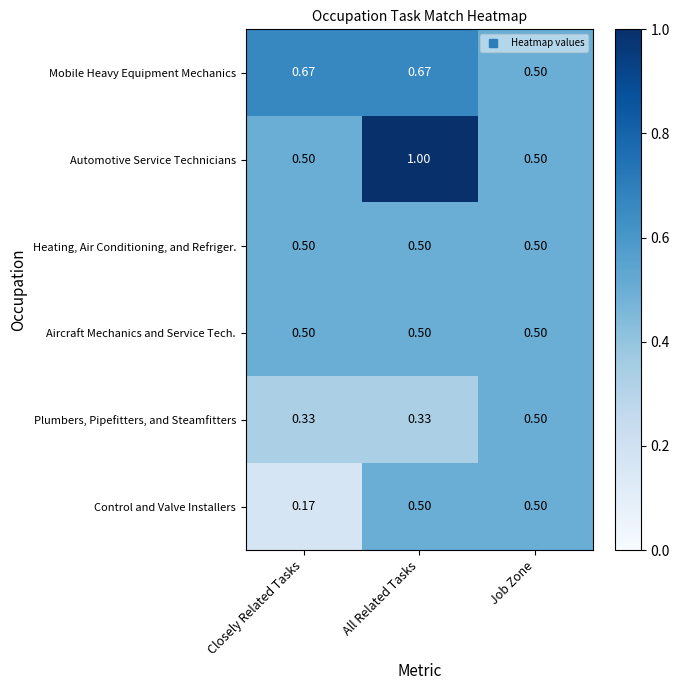

Which category has the lowest value across all series?

Closely Related Tasks